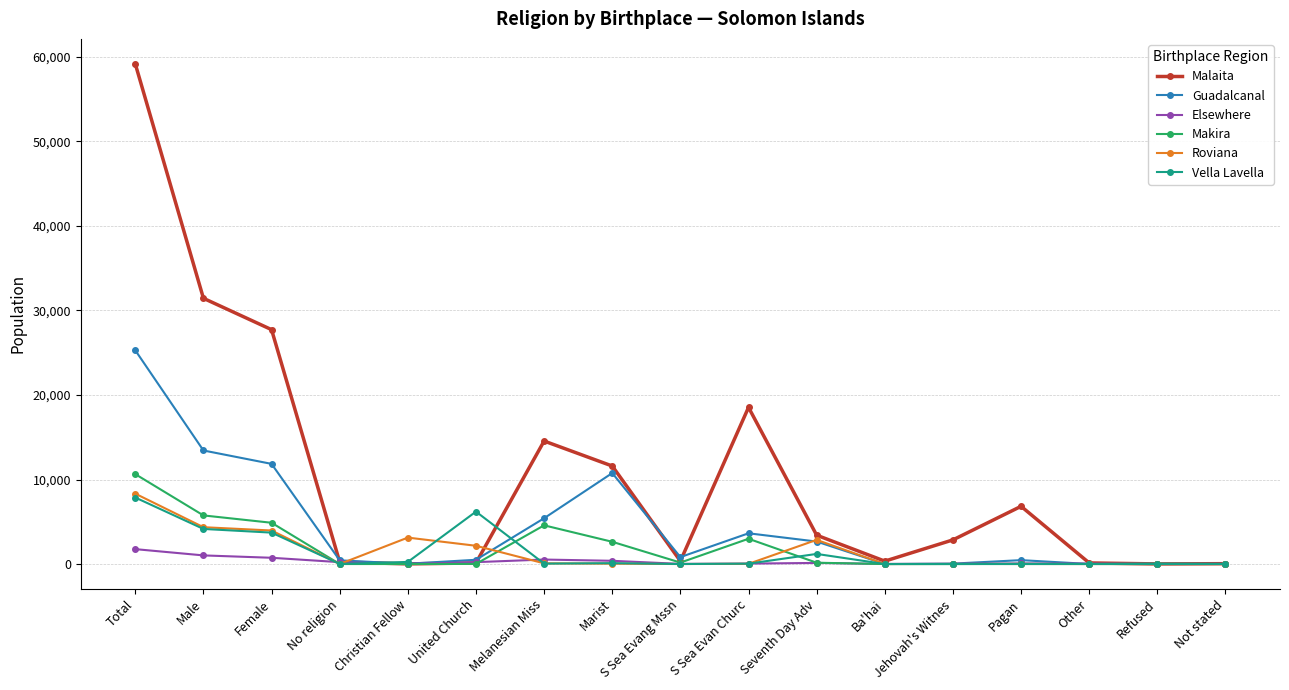

Is this an area chart (filled region under the line)?

No